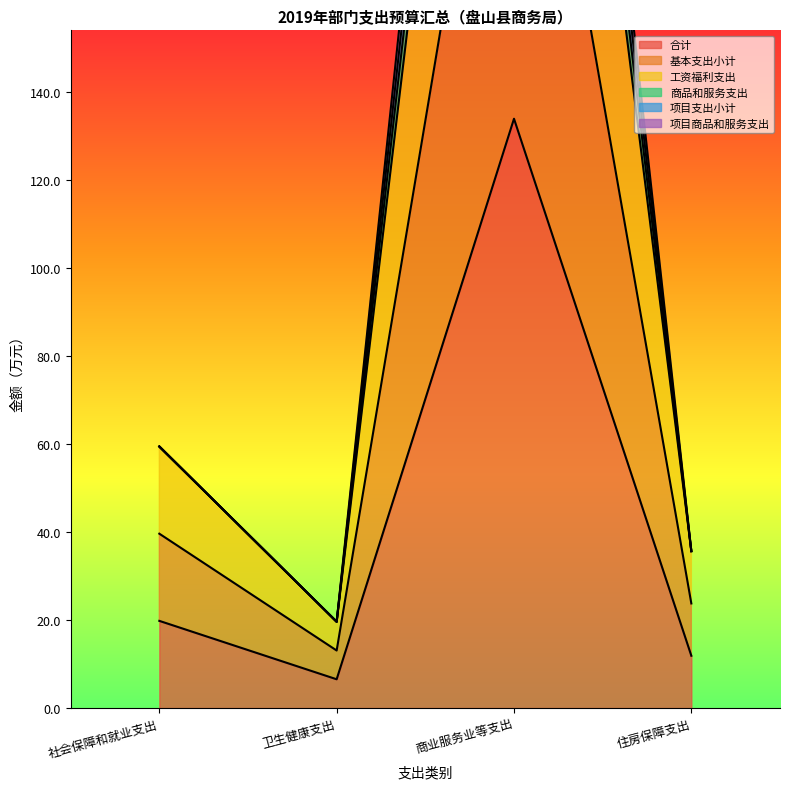

Between 商业服务业等支出 and 住房保障支出, which series saw the biggest shift?

商品和服务支出